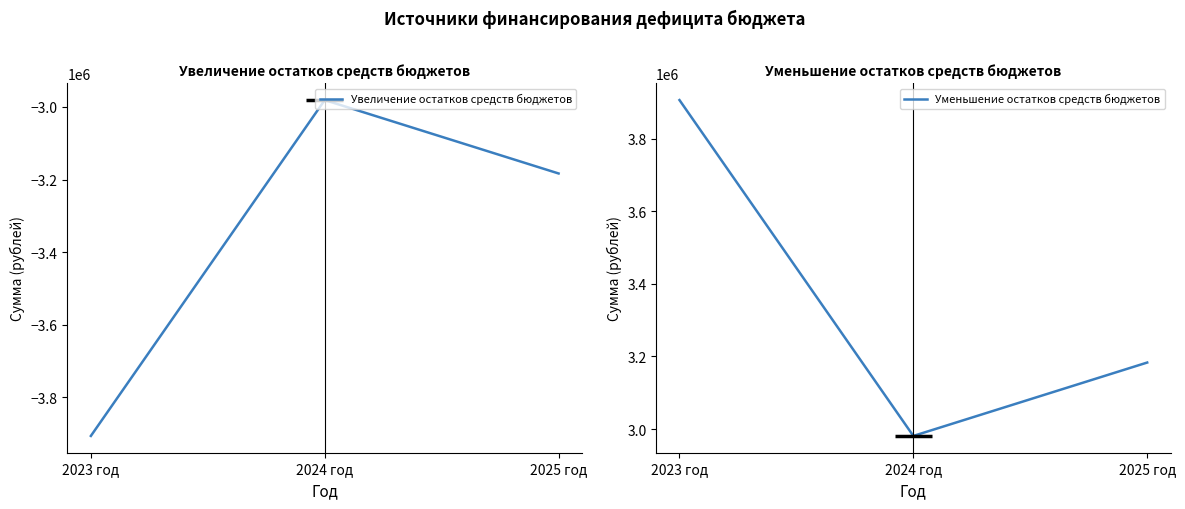

Does the chart display data point markers on the line(s)?

No